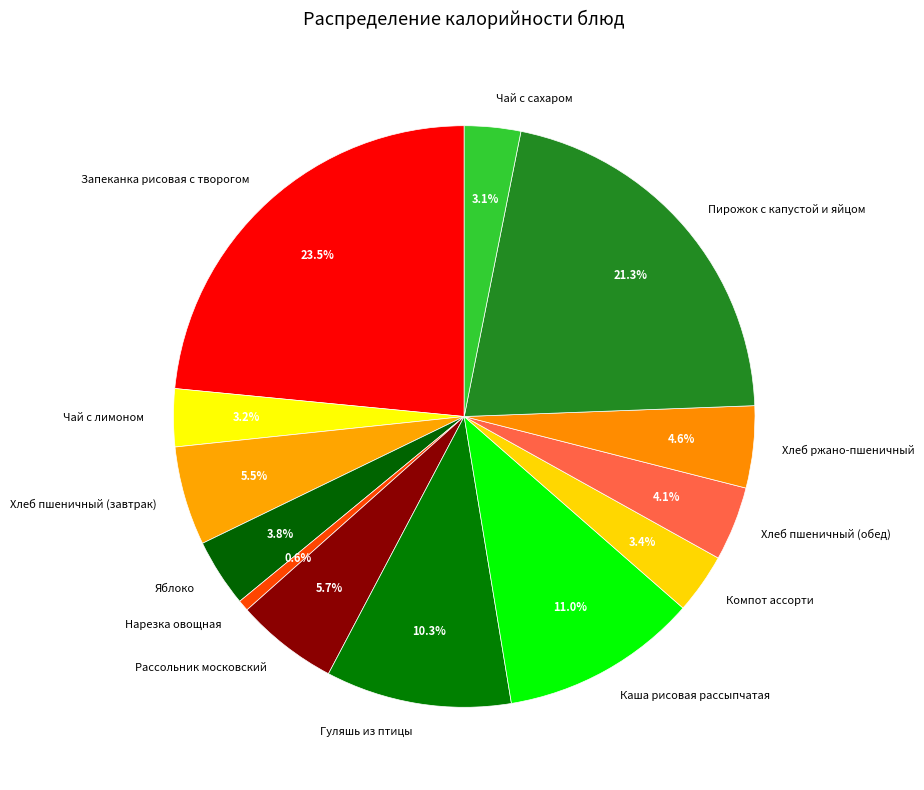

Which slice is the smallest?

Нарезка овощная